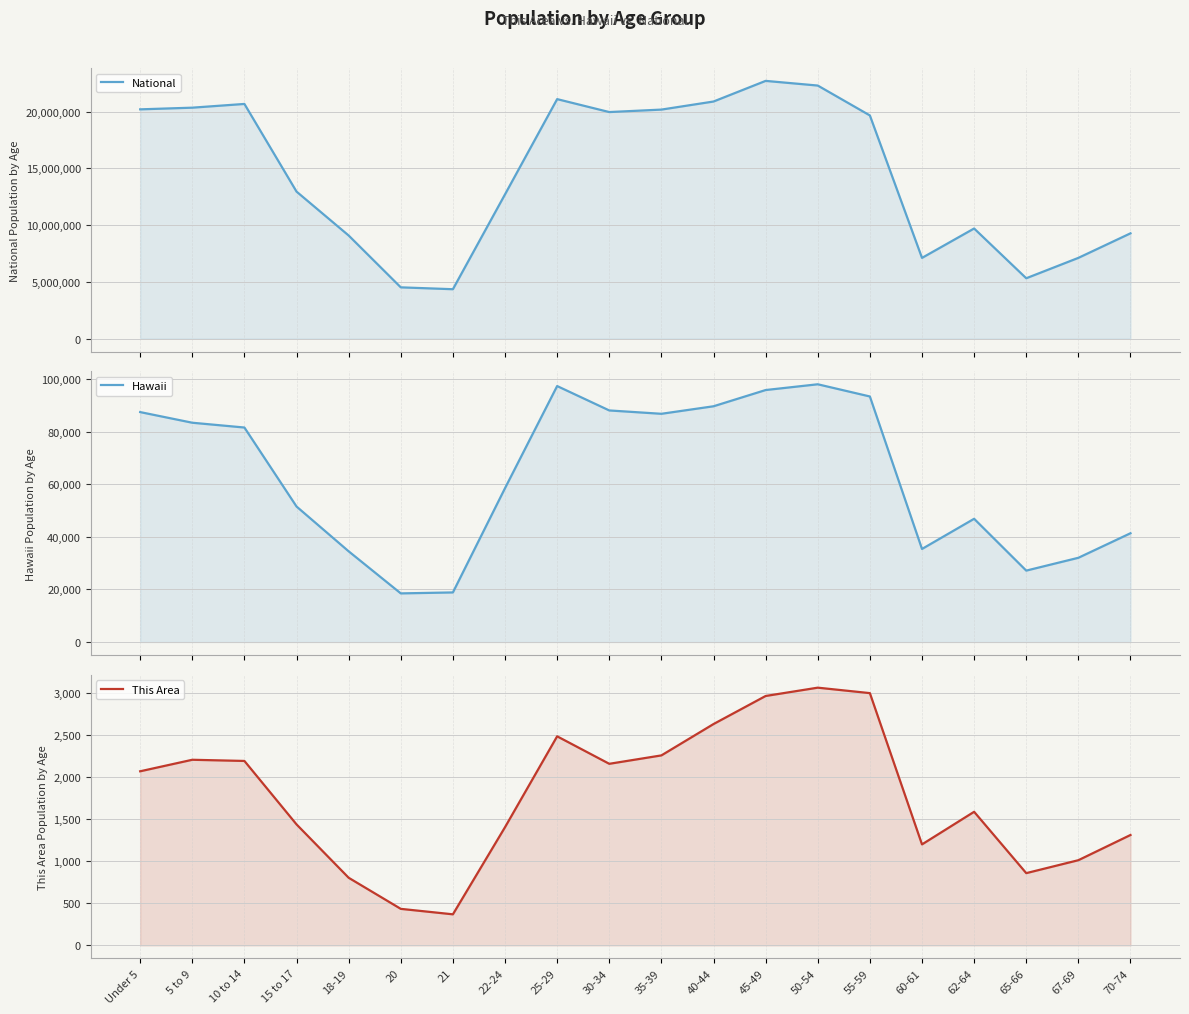

Reading left to right, what are all the values shown in this chart?

National: Under 5=20201362	5 to 9=20348657	10 to 14=20677194	15 to 17=12954254	18-19=9086089	20=4519129	21=4354294	22-24=12712576	25-29=21101849	30-34=19962099	35-39=20179642	40-44=20890964	45-49=22708591	50-54=22298125	55-59=19664805	60-61=7113727	62-64=9704197	65-66=5319902	67-69=7115361	70-74=9278166
Hawaii: Under 5=87407	5 to 9=83361	10 to 14=81539	15 to 17=51511	18-19=34483	20=18488	21=18853	22-24=58488	25-29=97302	30-34=88031	35-39=86756	40-44=89617	45-49=95787	50-54=97978	55-59=93340	60-61=35376	62-64=46846	65-66=27148	67-69=32022	70-74=41353
This Area: Under 5=2072	5 to 9=2209	10 to 14=2195	15 to 17=1440	18-19=805	20=435	21=370	22-24=1407	25-29=2488	30-34=2161	35-39=2261	40-44=2634	45-49=2968	50-54=3067	55-59=3002	60-61=1202	62-64=1590	65-66=860	67-69=1014	70-74=1314